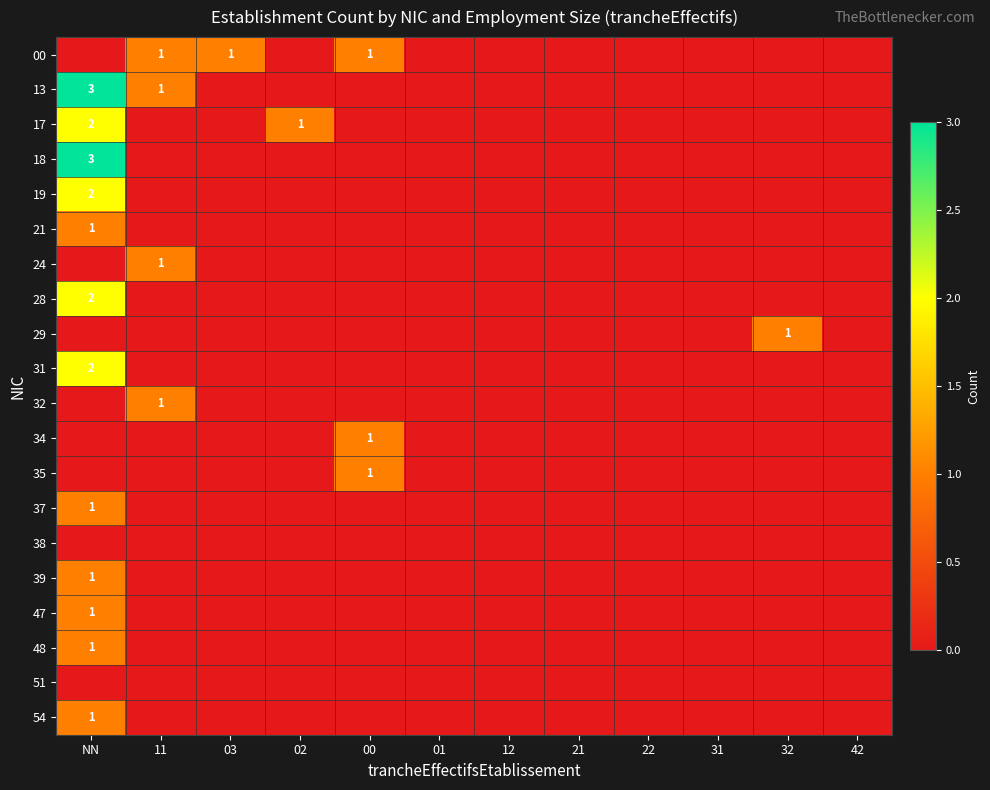

The 00 series shows 1 at 03. True or false?

True